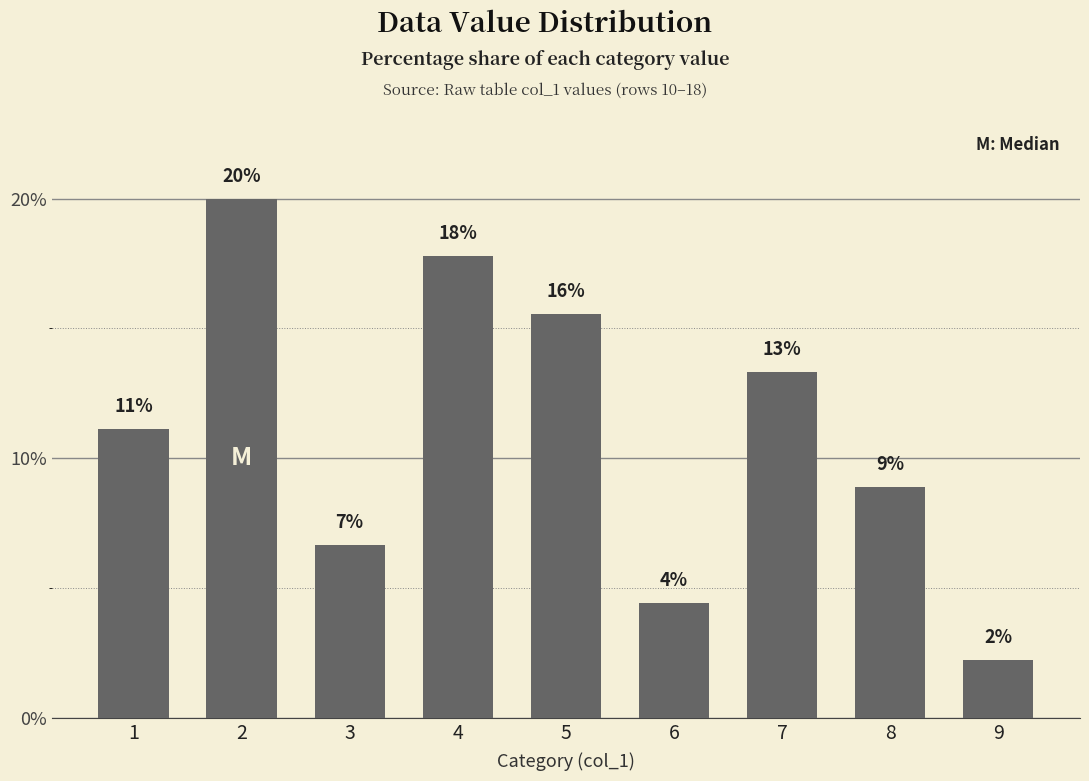

What is the sum of all values?

100.0